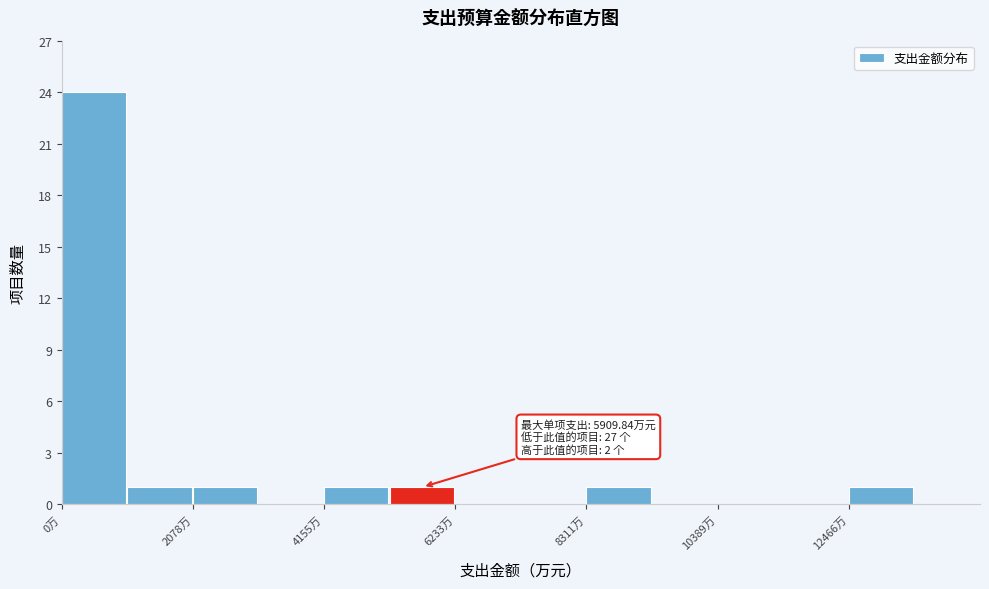

Read against the x-axis, roughly where is the centre of the tallest bar?

500